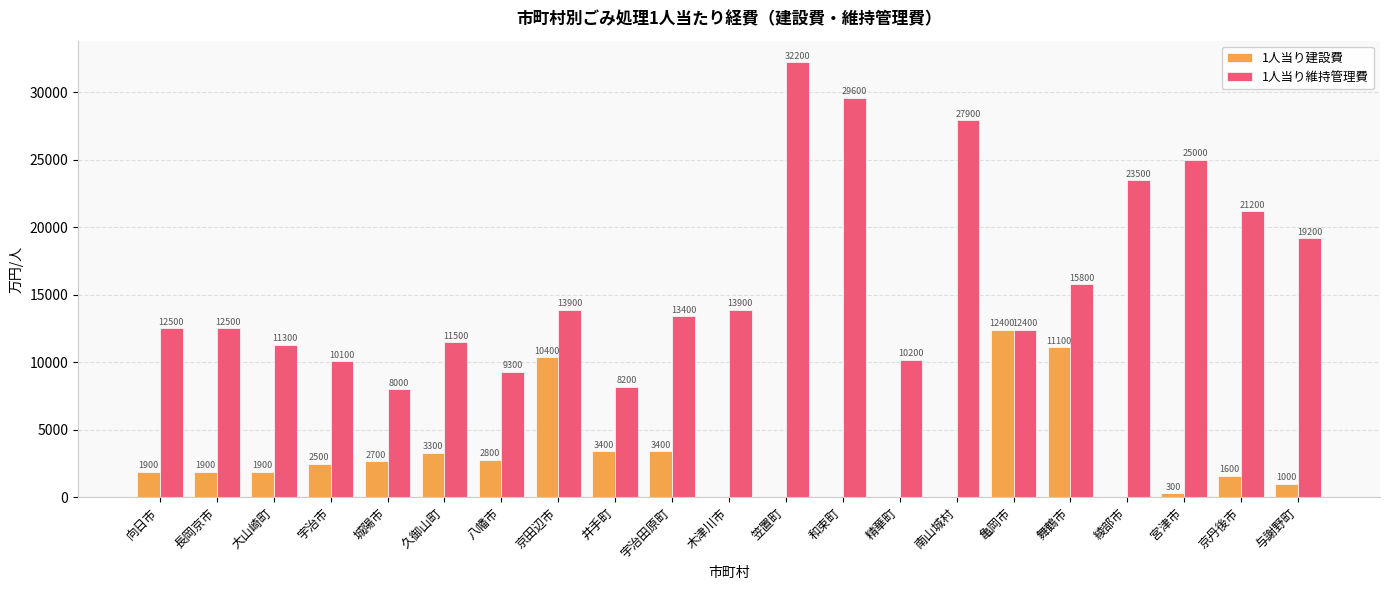

Reading left to right, list all the values displayed in this chart.

1人当り建設費: 向日市=1900	長岡京市=1900	大山崎町=1900	宇治市=2500	城陽市=2700	久御山町=3300	八幡市=2800	京田辺市=10400	井手町=3400	宇治田原町=3400	木津川市=0	笠置町=0	和束町=0	精華町=0	南山城村=0	亀岡市=12400	舞鶴市=11100	綾部市=0	宮津市=300	京丹後市=1600	与謝野町=1000
1人当り維持管理費: 向日市=12500	長岡京市=12500	大山崎町=11300	宇治市=10100	城陽市=8000	久御山町=11500	八幡市=9300	京田辺市=13900	井手町=8200	宇治田原町=13400	木津川市=13900	笠置町=32200	和束町=29600	精華町=10200	南山城村=27900	亀岡市=12400	舞鶴市=15800	綾部市=23500	宮津市=25000	京丹後市=21200	与謝野町=19200